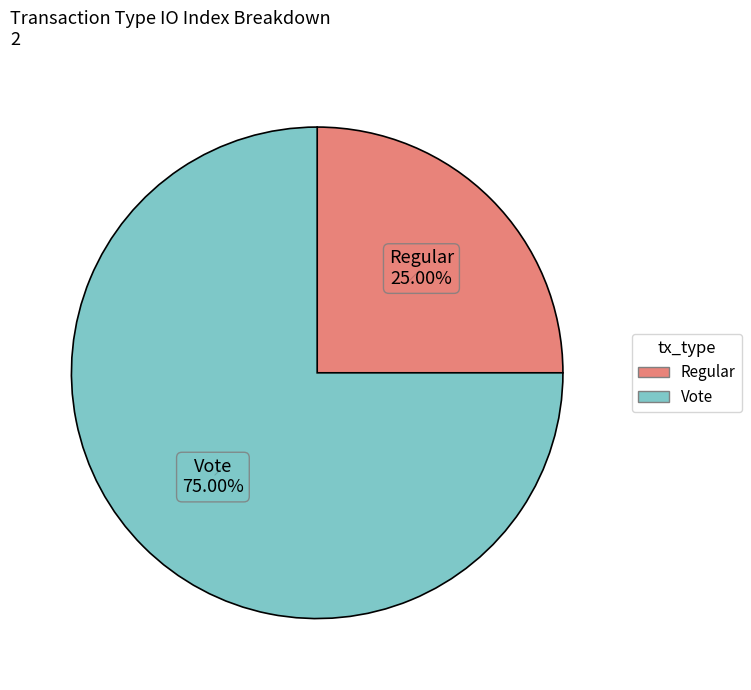

To the nearest percent, what is the average slice percentage?

50%